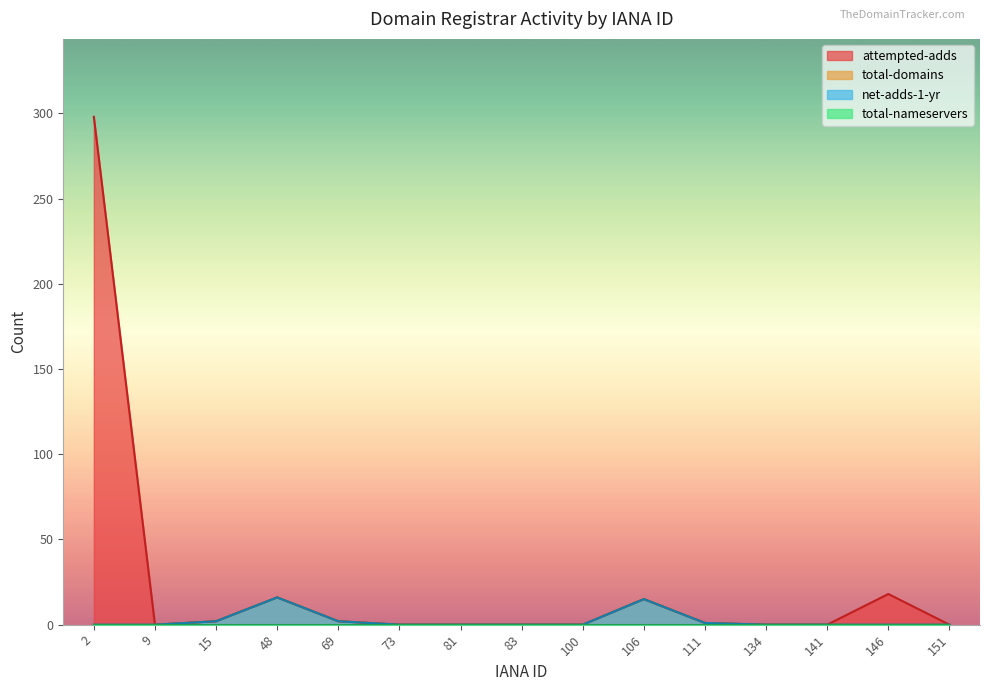

Where is the first local maximum for total-domains?

48